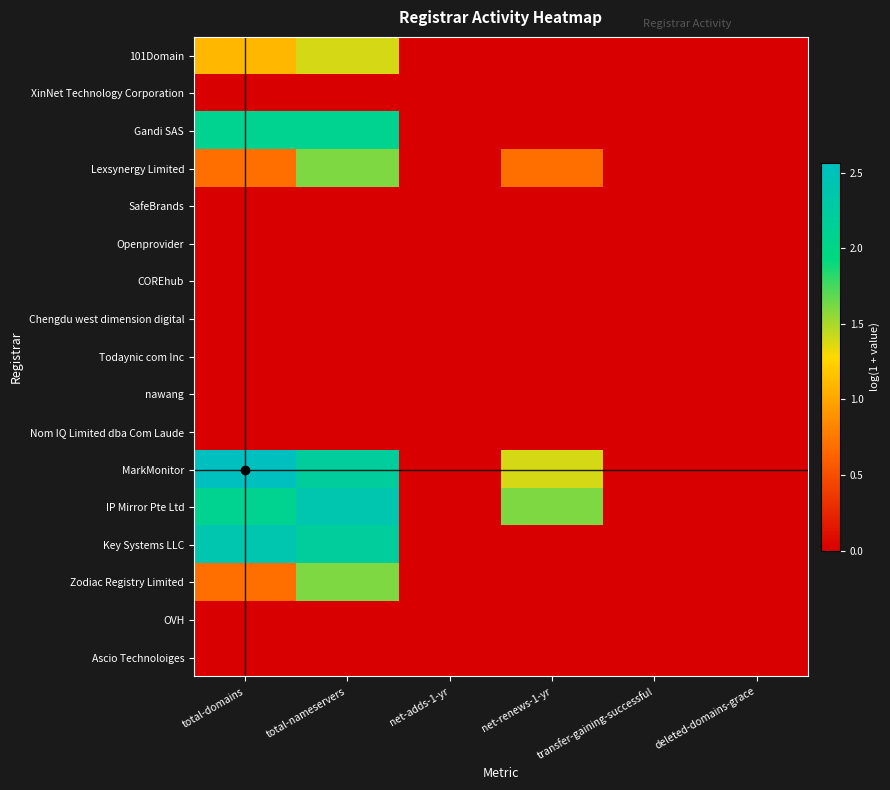

Between total-domains and net-renews-1-yr, which series saw the biggest shift?

Key Systems LLC